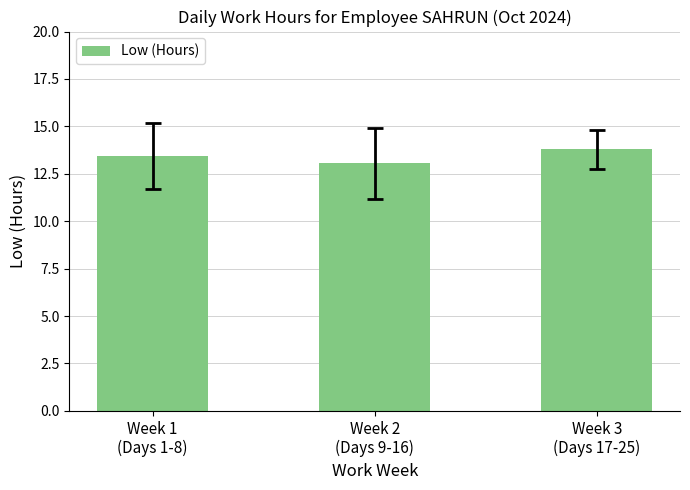

What is the label of the 2nd bar from the left?

Week 2
(Days 9-16)